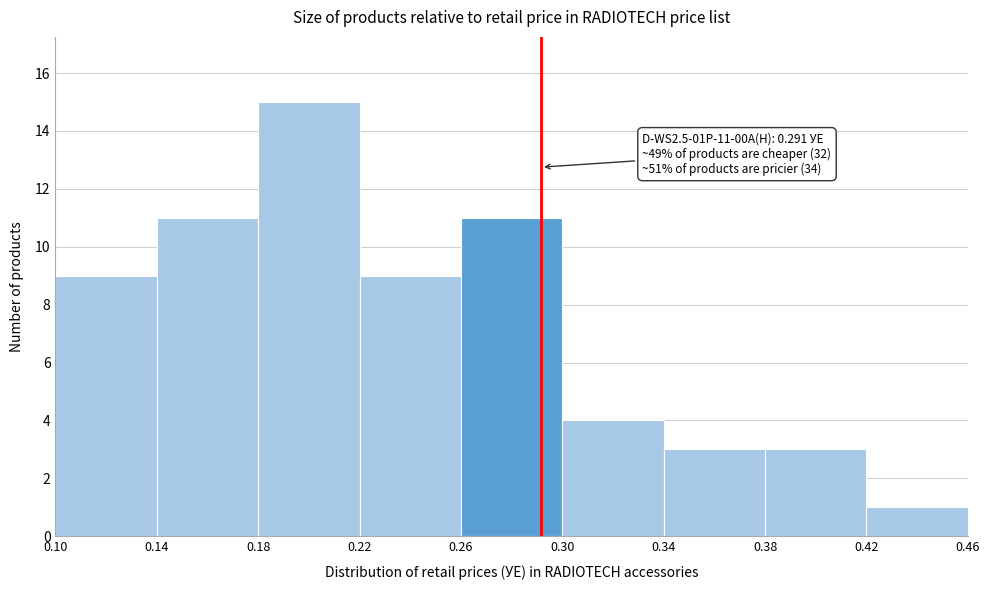

Over which range of the x-axis is the bar tallest?

0.18 to 0.22